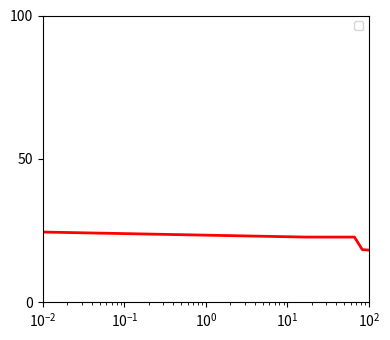

What is the difference between the maximum and minimum values?

6.3